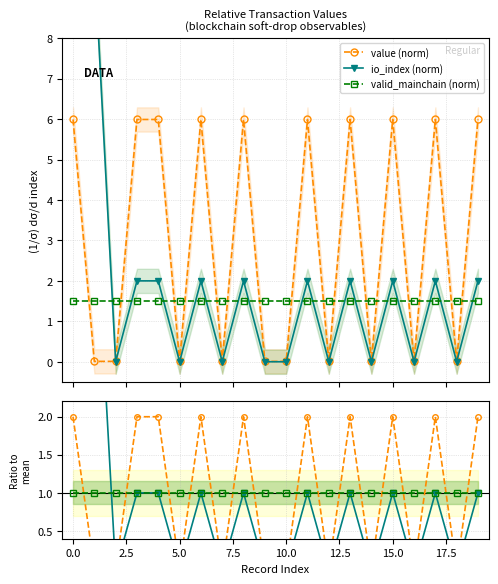

At 16, list the series in order from smallest to largest.

io_index (norm), value (norm), valid_mainchain (norm)